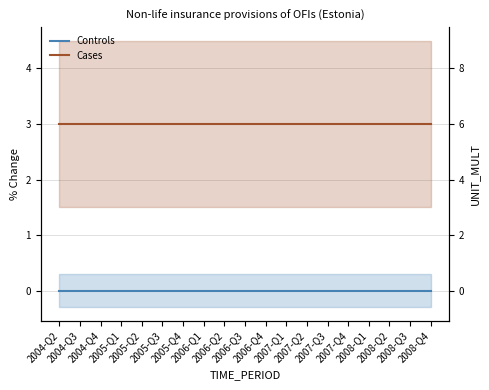

At which category does the chart reach its minimum across all series?

2004-Q2